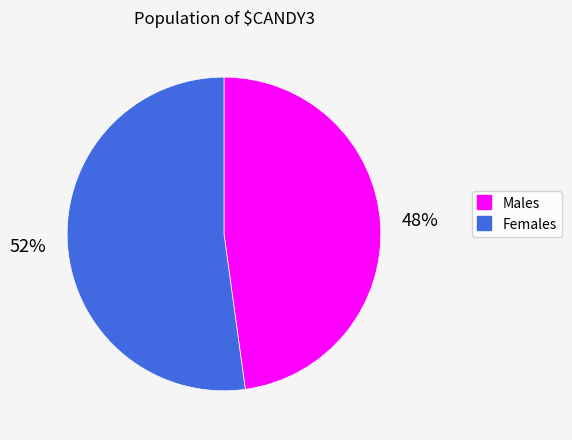

To the nearest percent, what is the average slice percentage?

50%